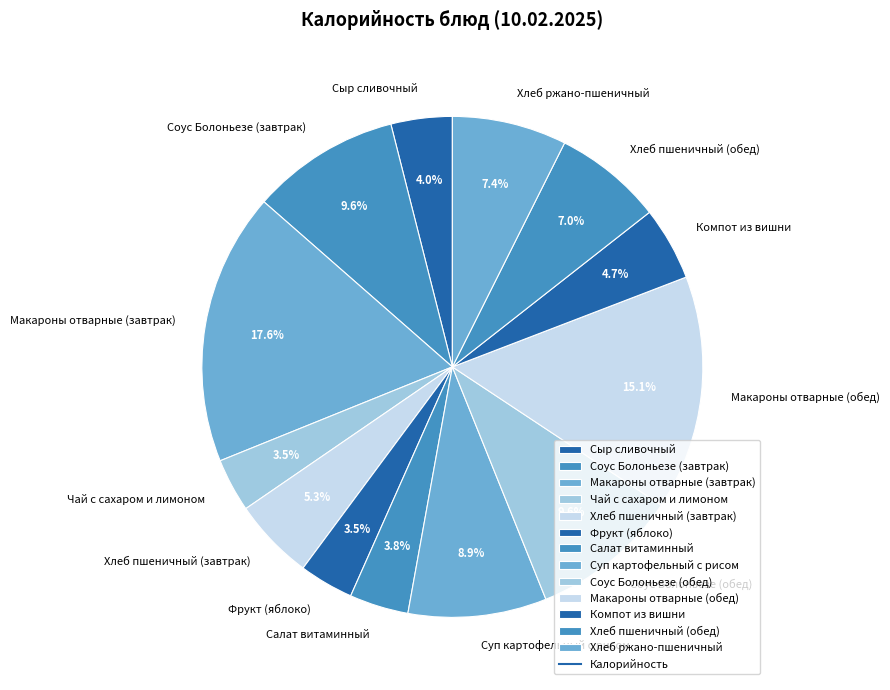

To the nearest percent, what percentage of the pie is Хлеб пшеничный (обед)?

7%